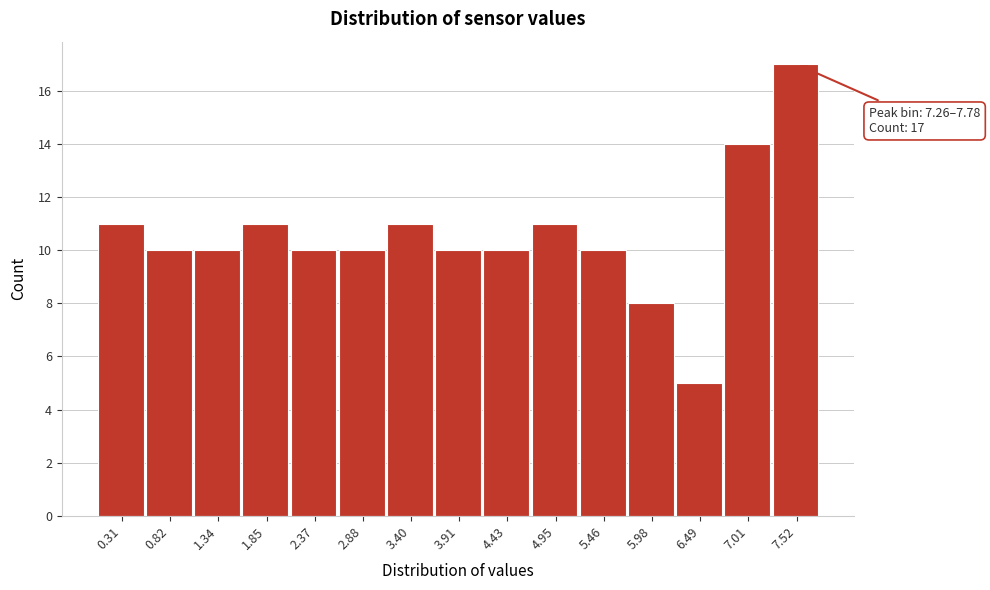

Over which range of the x-axis is the bar tallest?

7.3 to 7.8